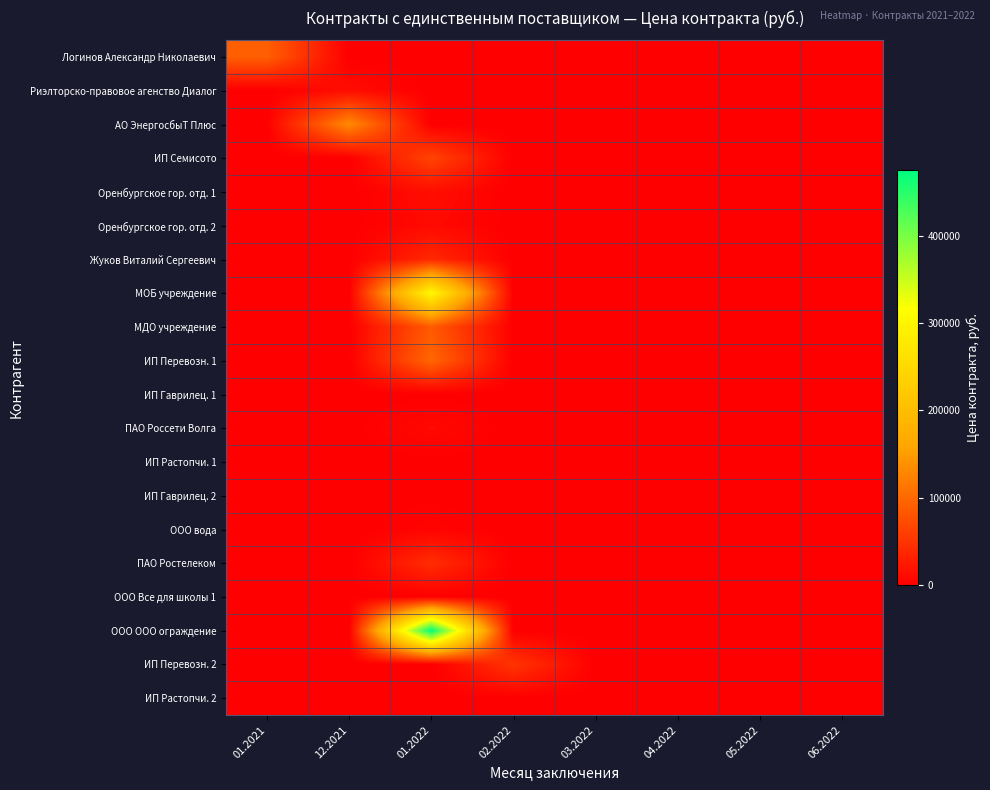

Which series has the widest spread of values?

ООО ООО ограждение